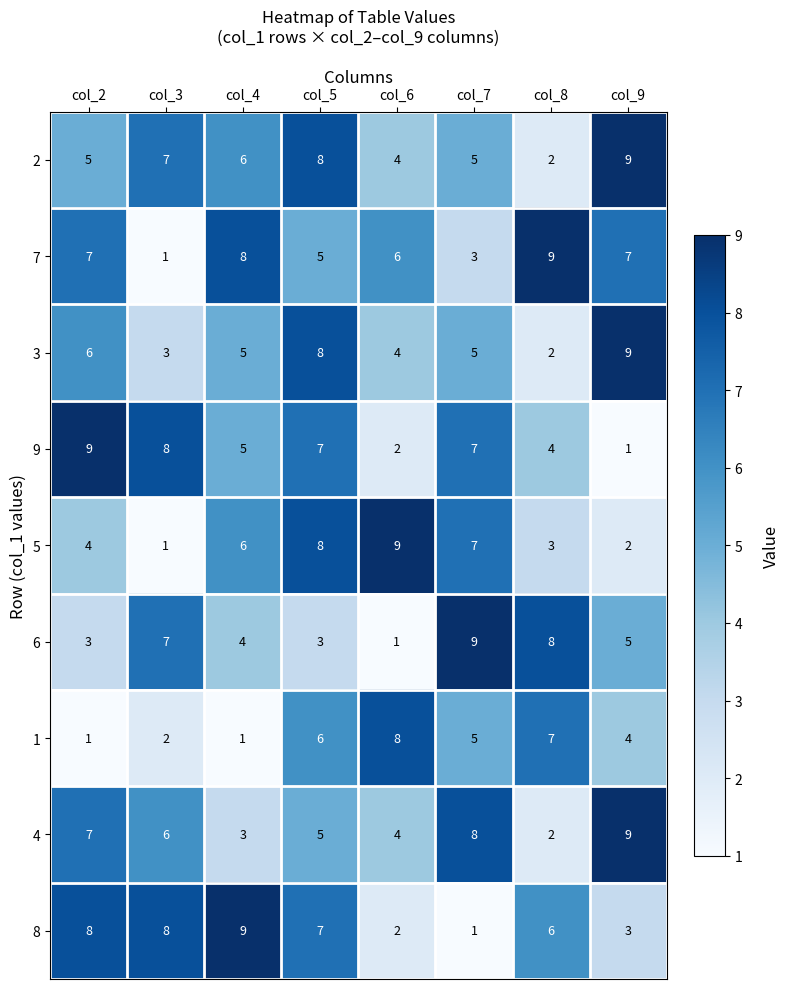

What is the sum of all 8 values?

44